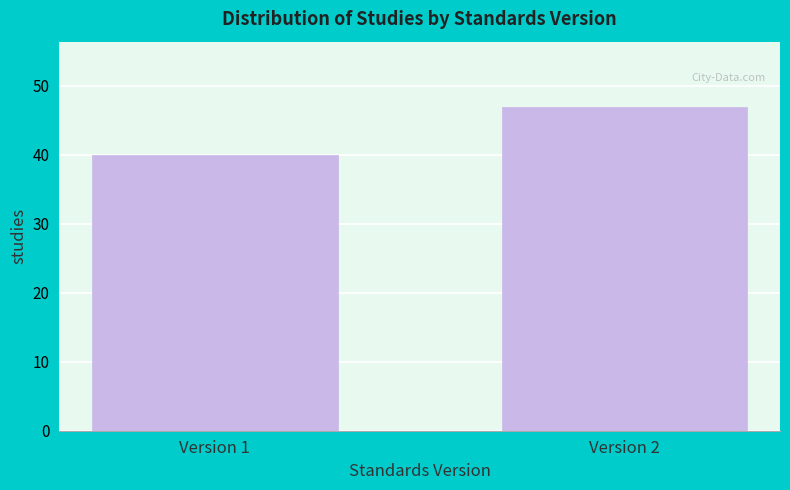

Reading right to left, transcribe all the data shown in this chart.

Version 2=47	Version 1=40